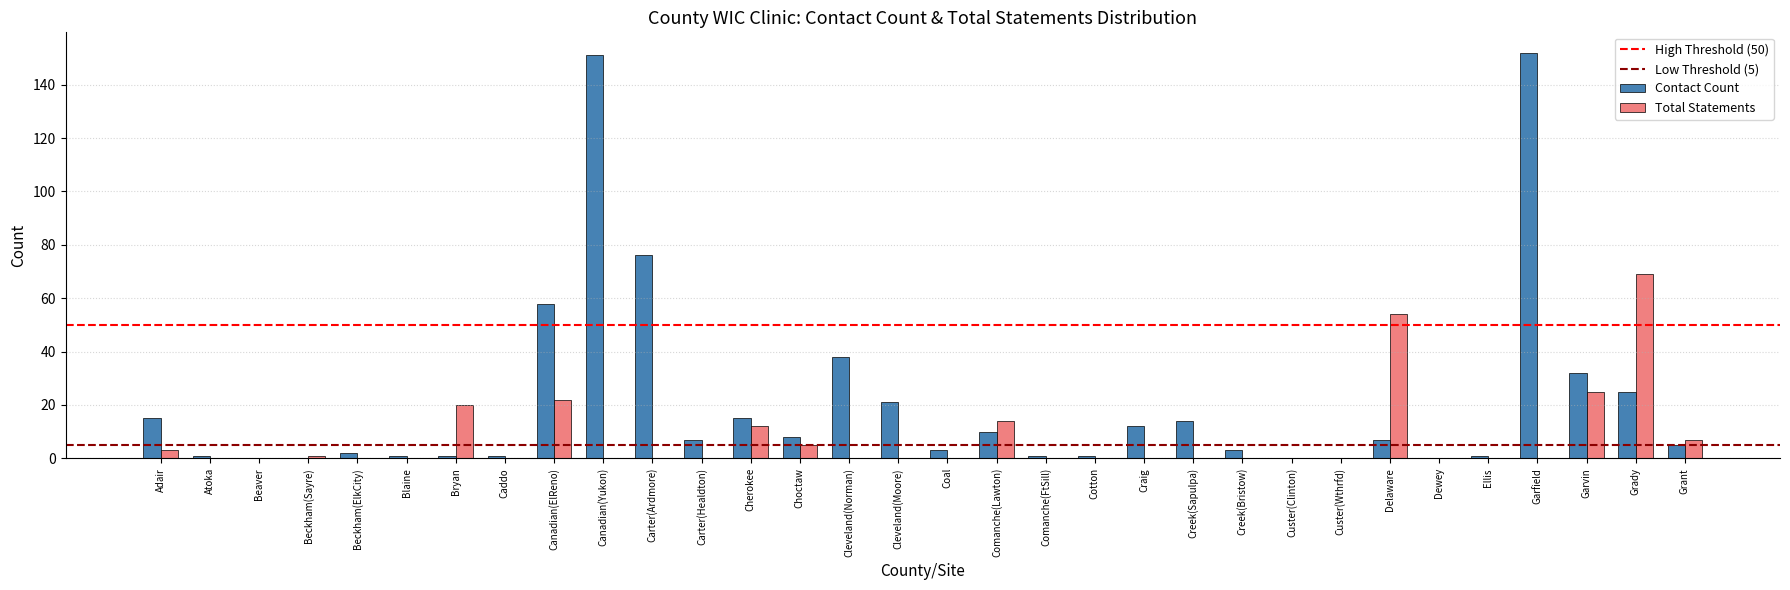

Is it true that Total Statements equals 32 at Carter(Ardmore)?

False